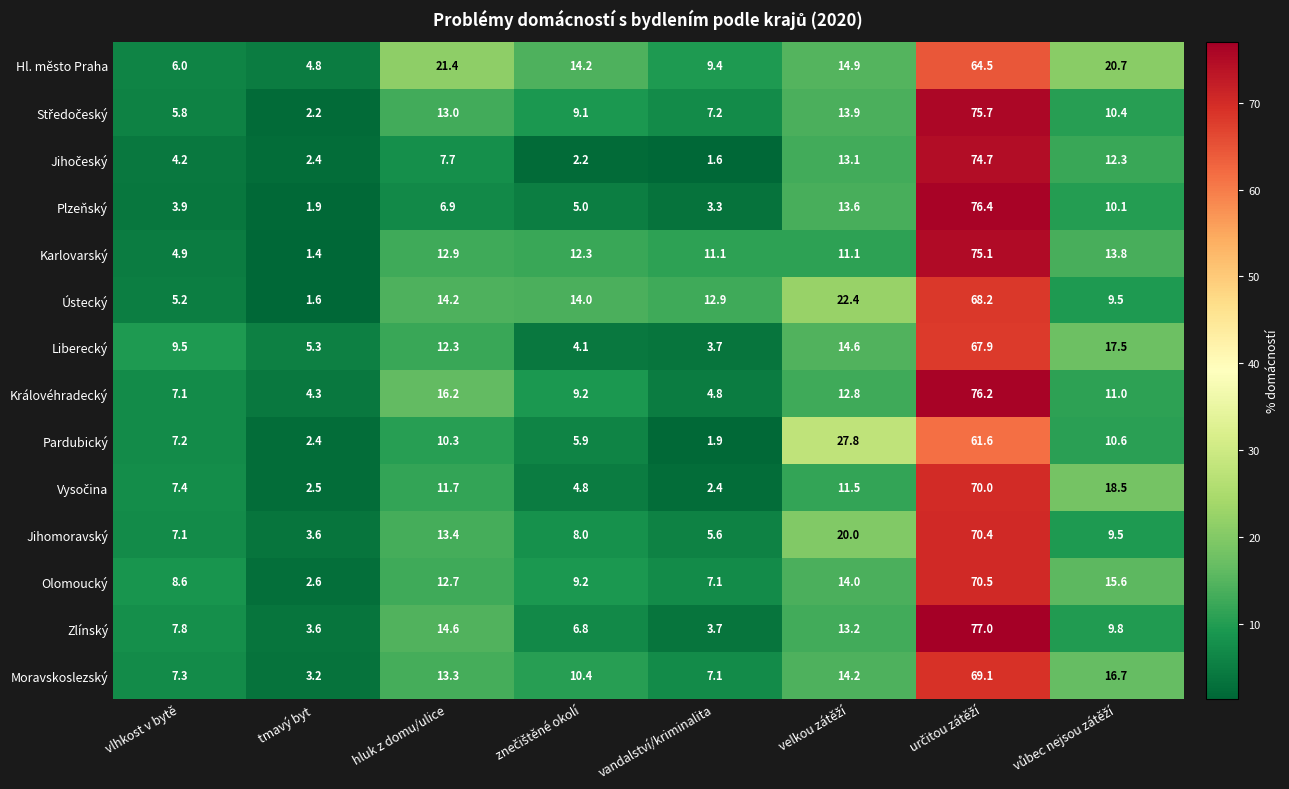

At which label does Karlovarský first exceed 12?

hluk z domu/ulice